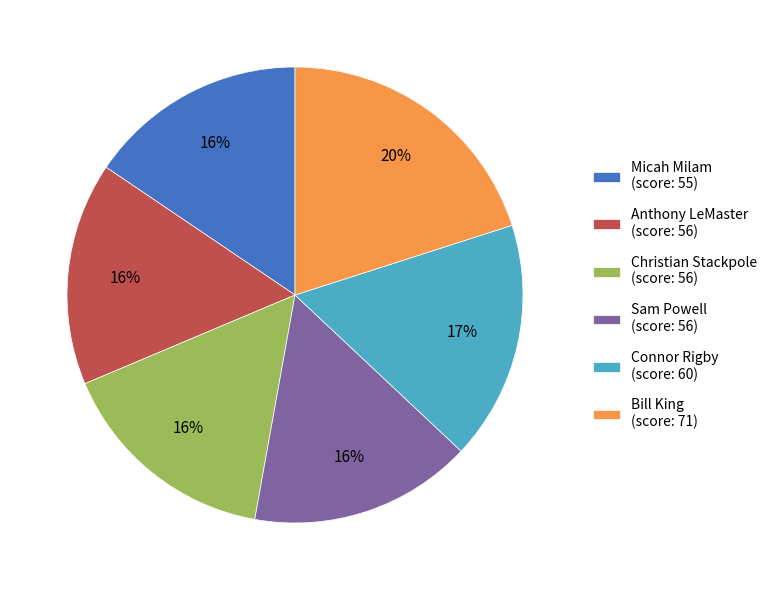

To the nearest percent, what is the average slice percentage?

17%